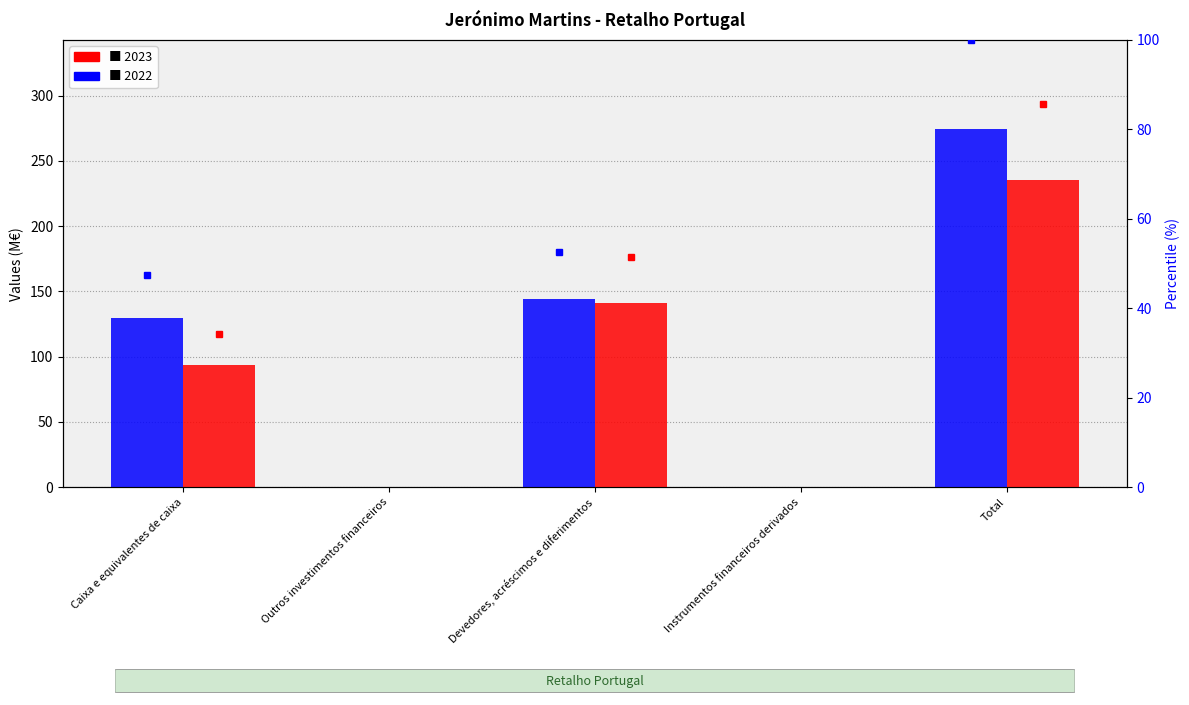

What is the difference between the 2022 values at Caixa e equivalentes de caixa and Total?

144